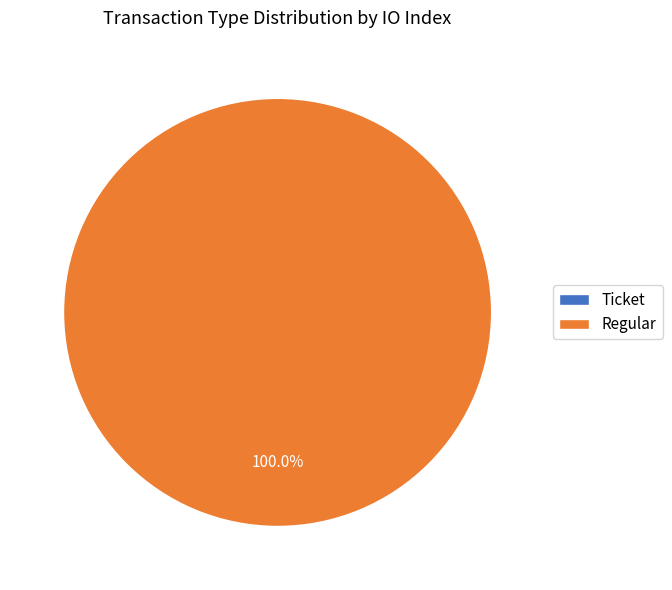

Combined, do Ticket and Regular account for over 50%?

Yes